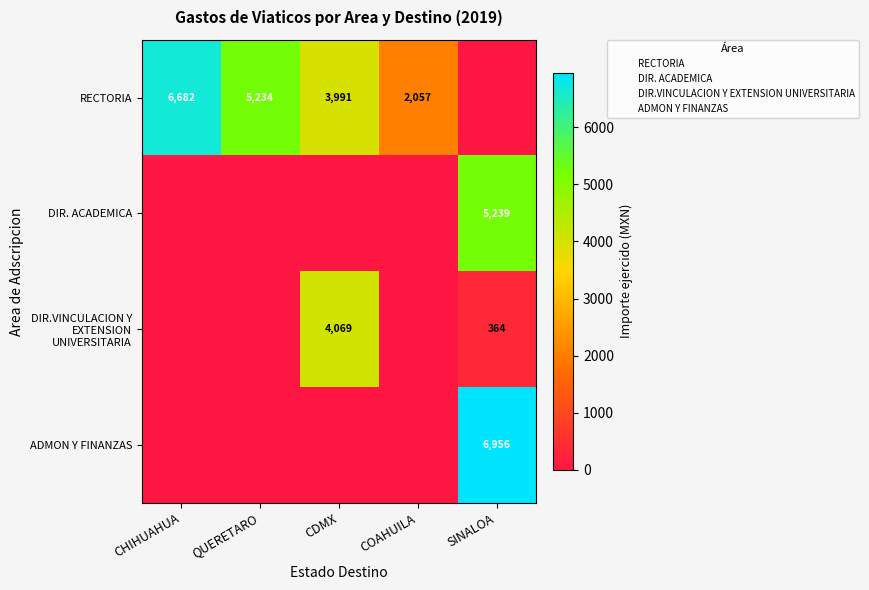

At which category does the chart reach its minimum across all series?

SINALOA